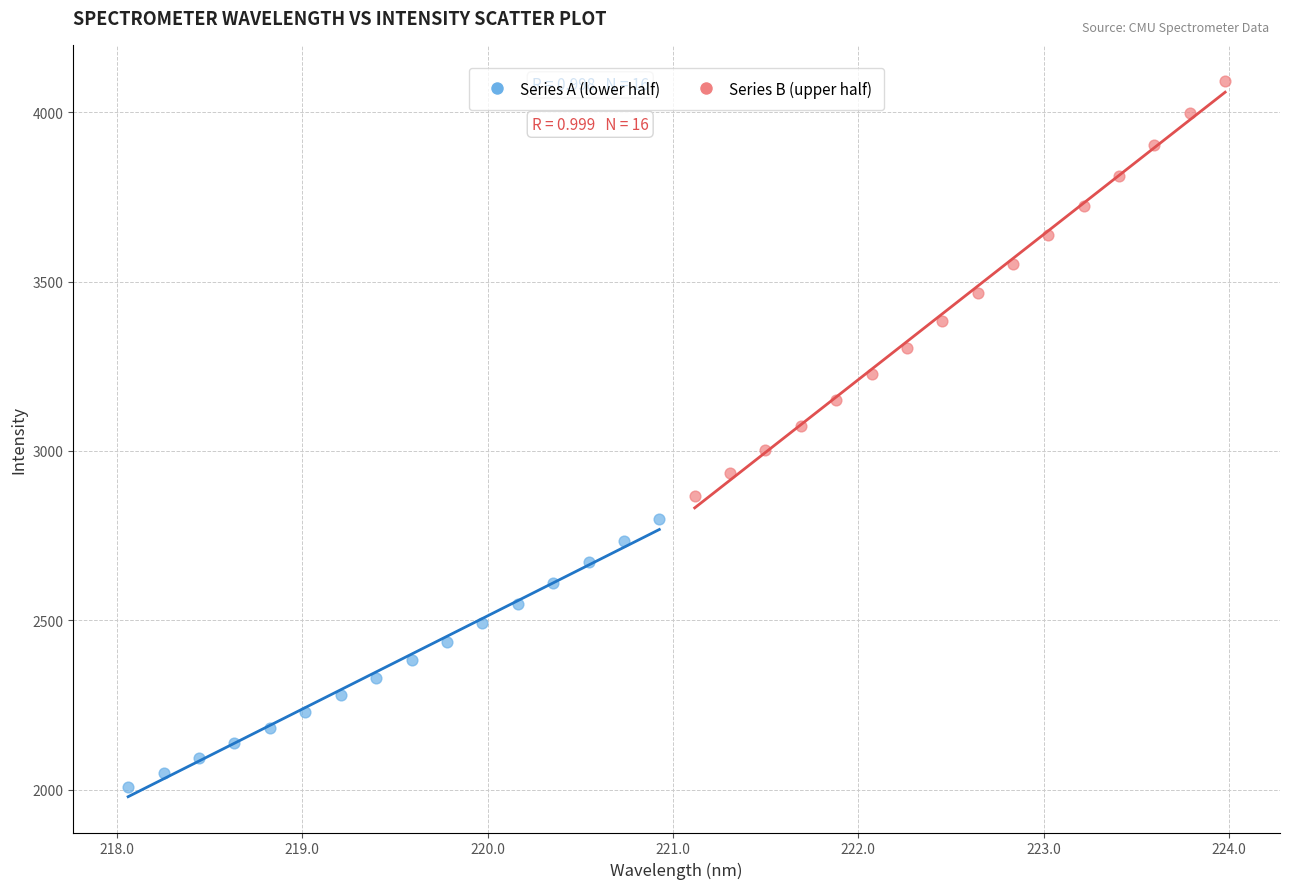

Which series contains the highest Y value?

Series B (upper half)